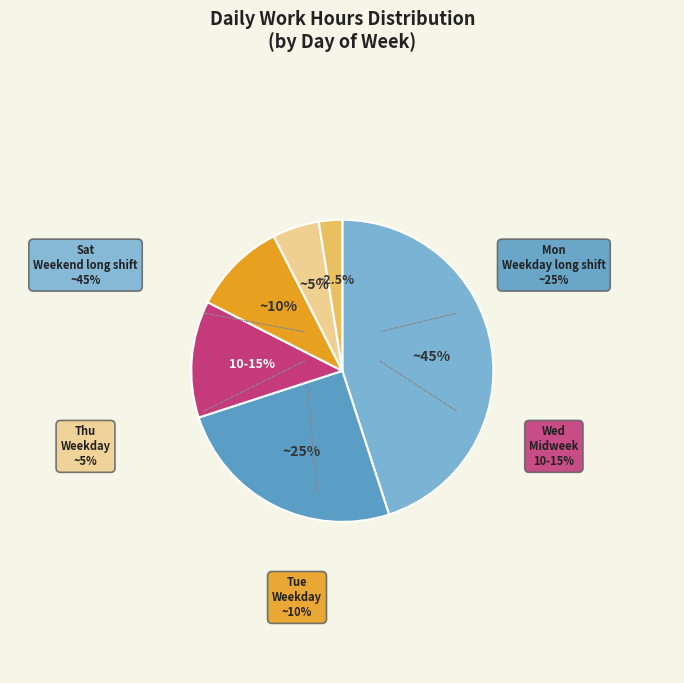

Which category has the smallest portion of the pie?

Sun